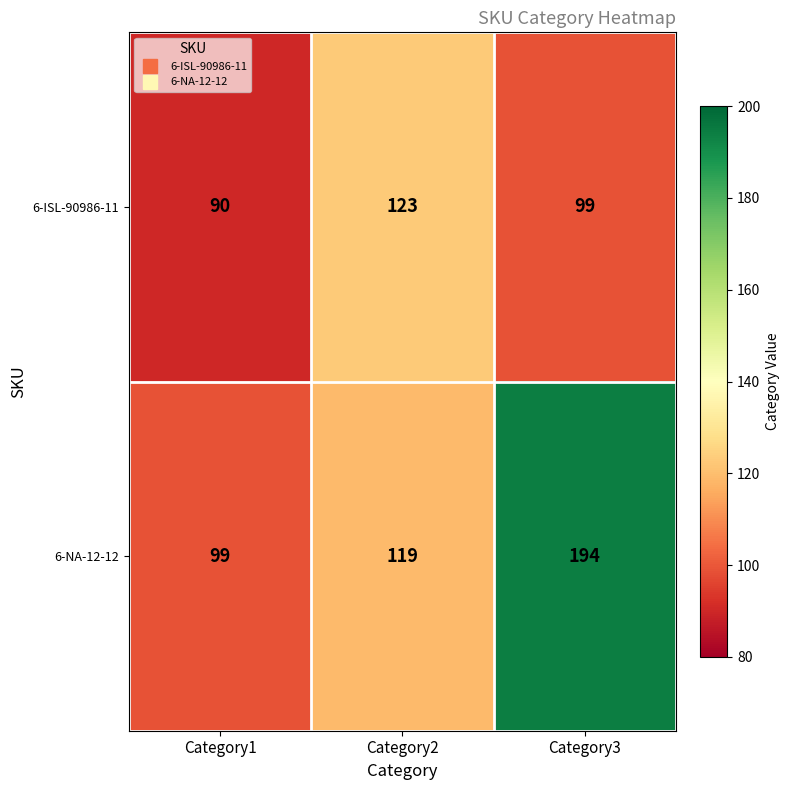

Which series has the largest range (max minus min)?

6-NA-12-12